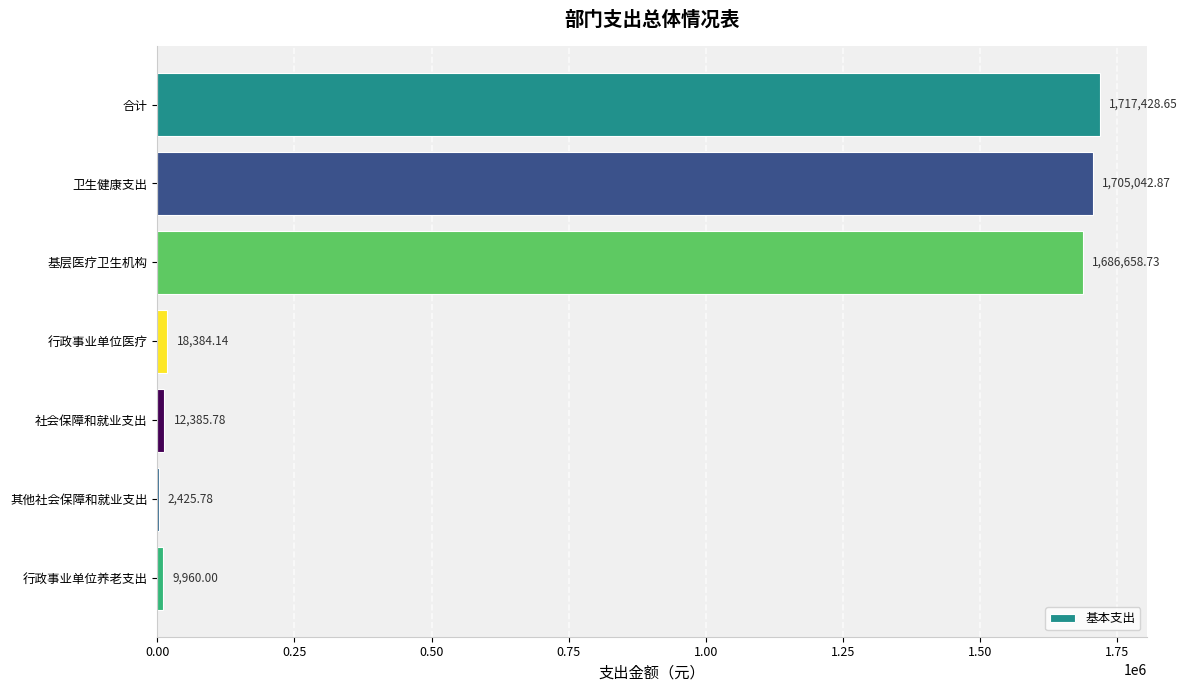

What is the change in value from 合计 to 行政事业单位医疗?

-1699044.5